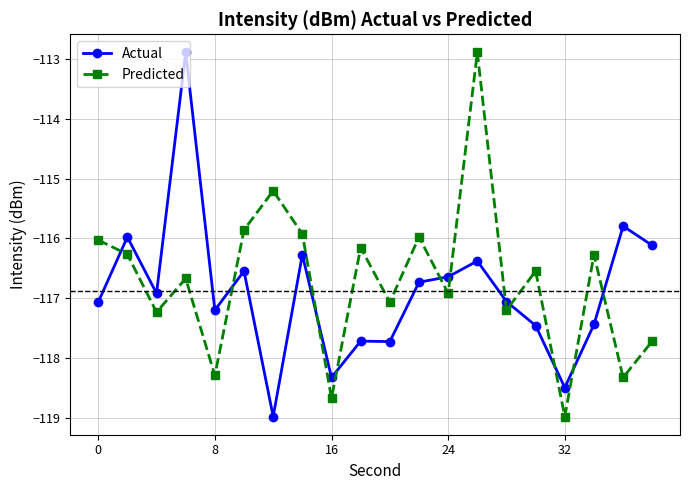

What is the average value of the Actual series?

-116.9